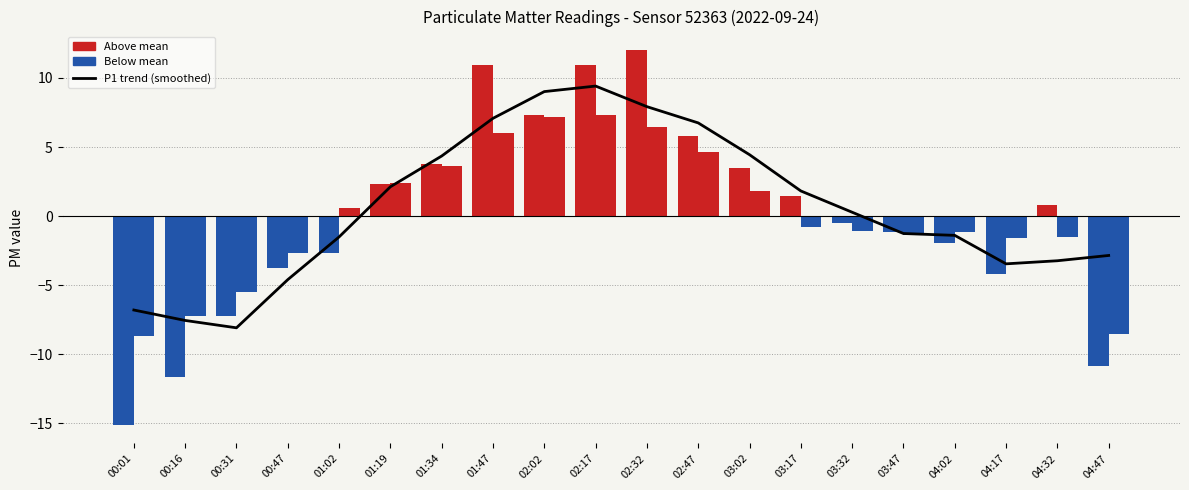

What is the change in value from 00:16 to 02:02?

+16.6